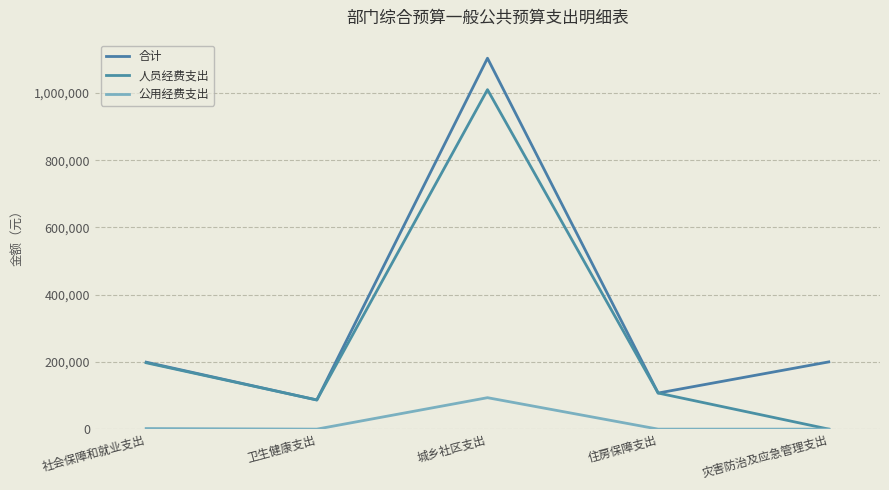

Rank the series at 卫生健康支出 from lowest to highest value.

公用经费支出, 合计, 人员经费支出